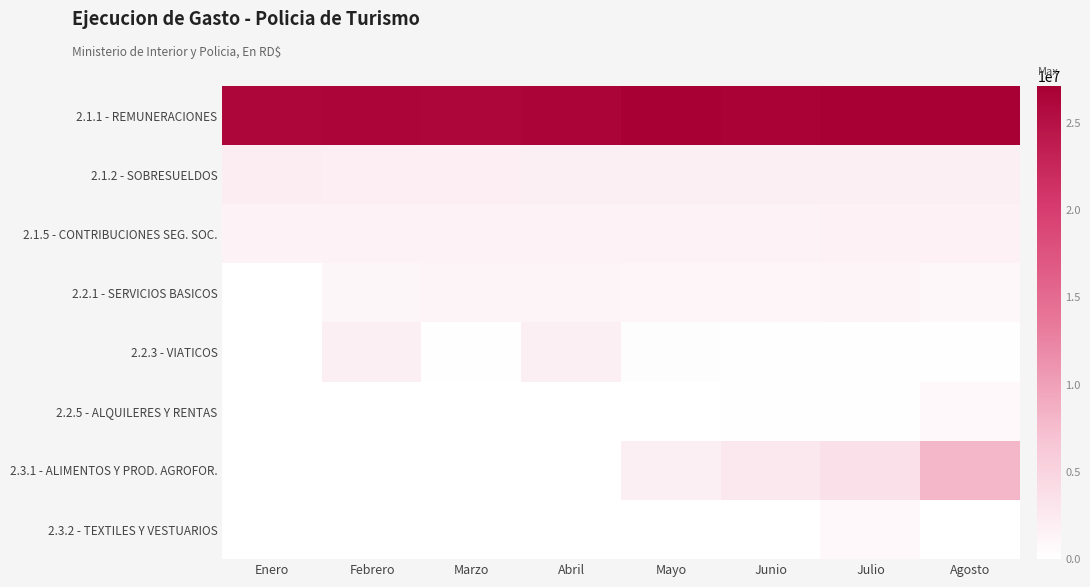

At how many categories does at least one series exceed 8961105?

8